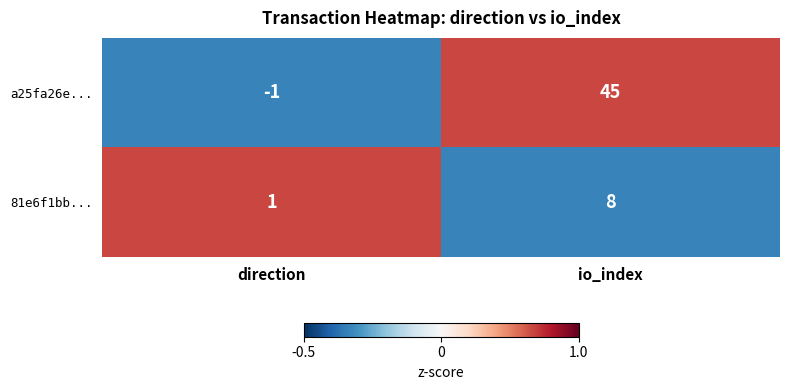

Which series has the largest total across all categories?

a25fa26e...